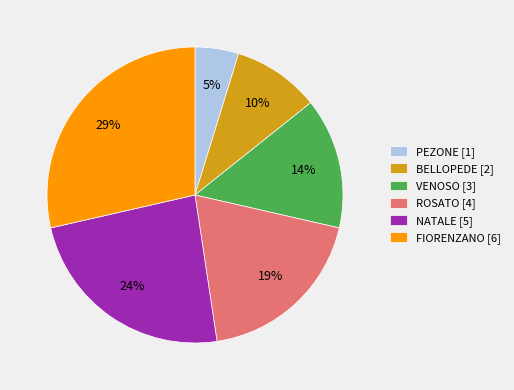

What is the largest slice in the pie chart?

FIORENZANO